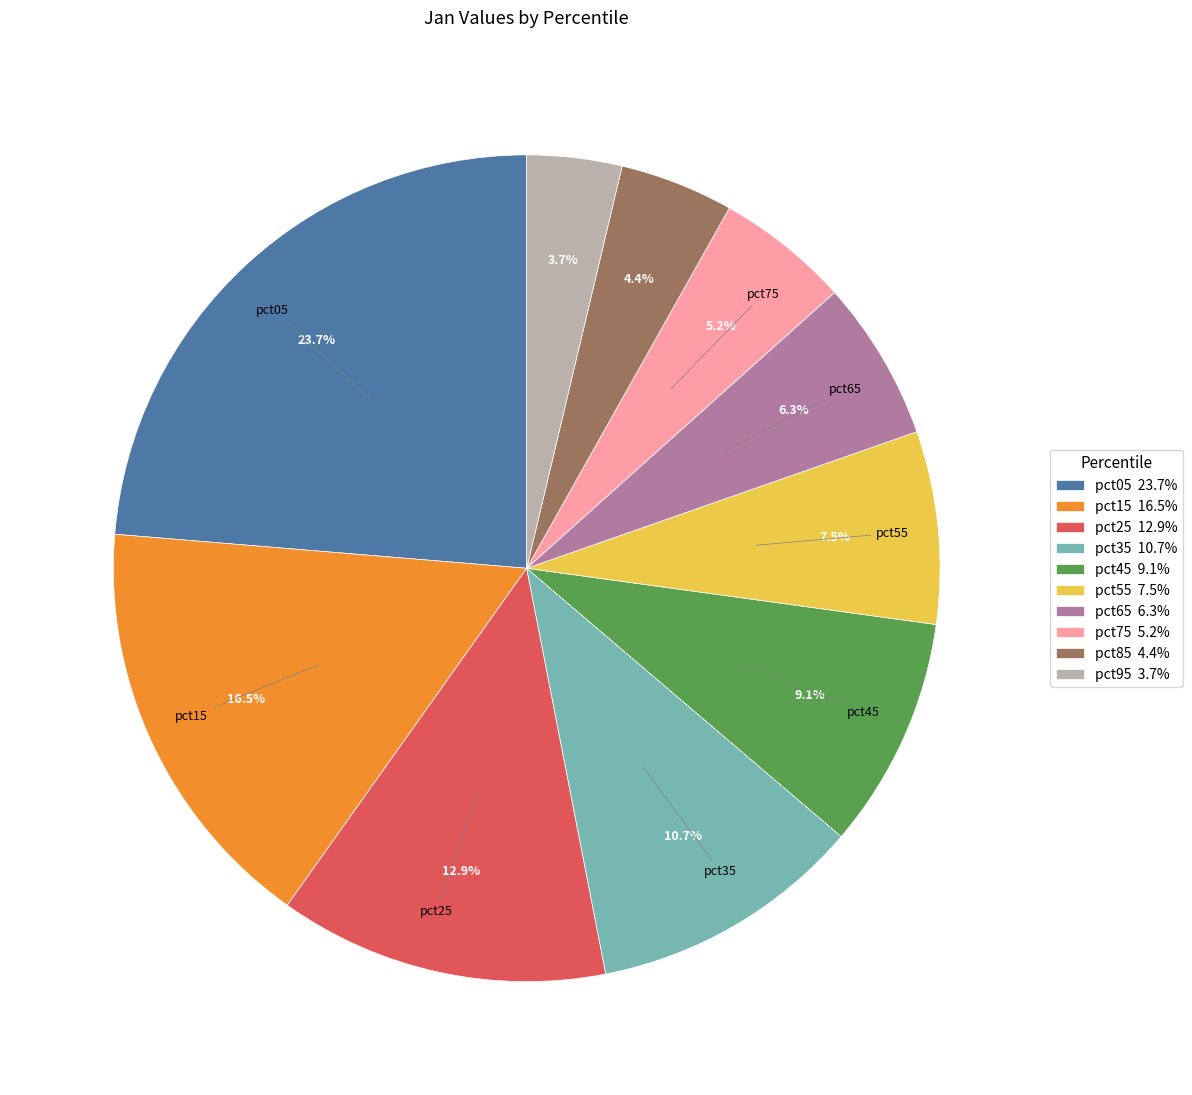

Do pct75 5.2% and pct85 4.4% together represent more than half of the pie?

No